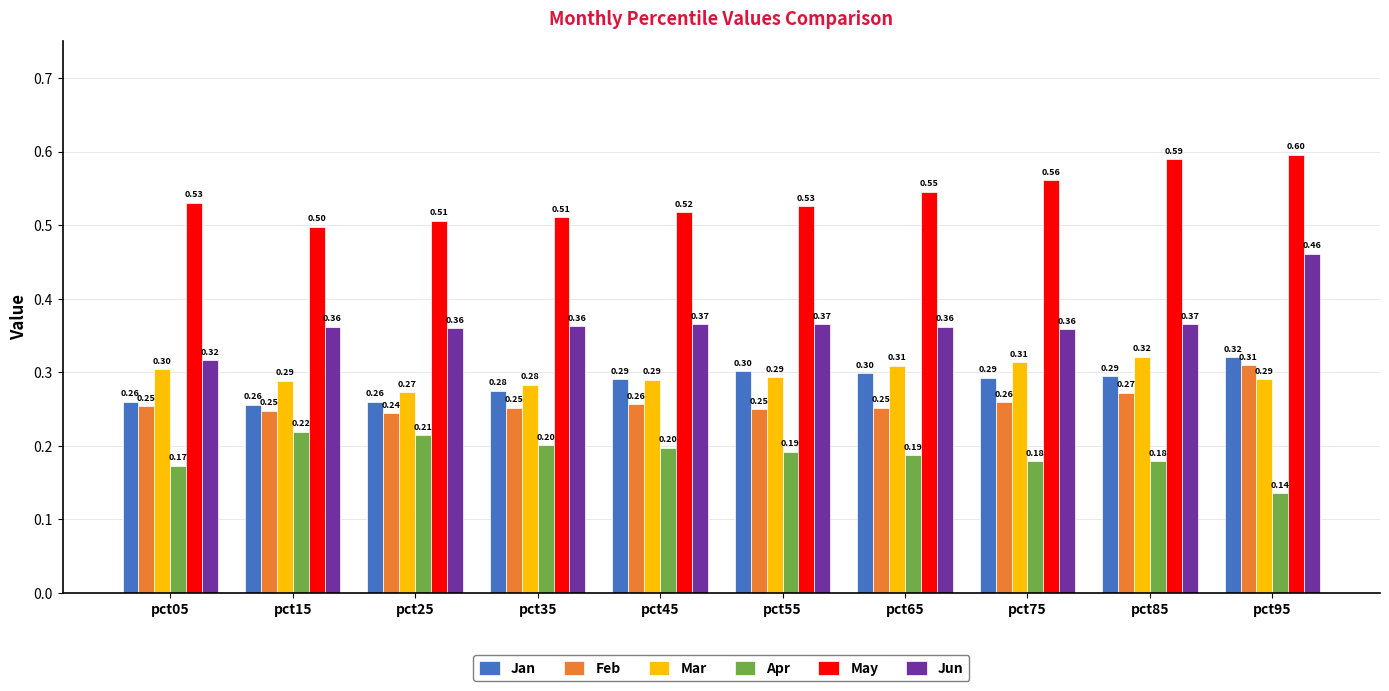

What is the spread (max minus min) of values at pct45?

0.3